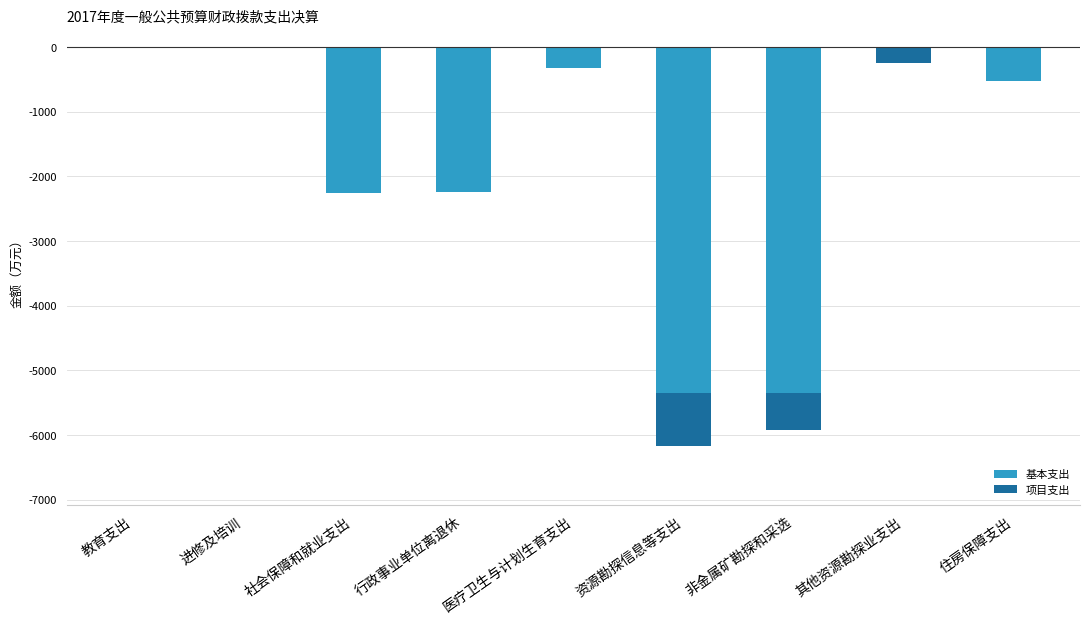

At how many categories does at least one series exceed -2462?

9